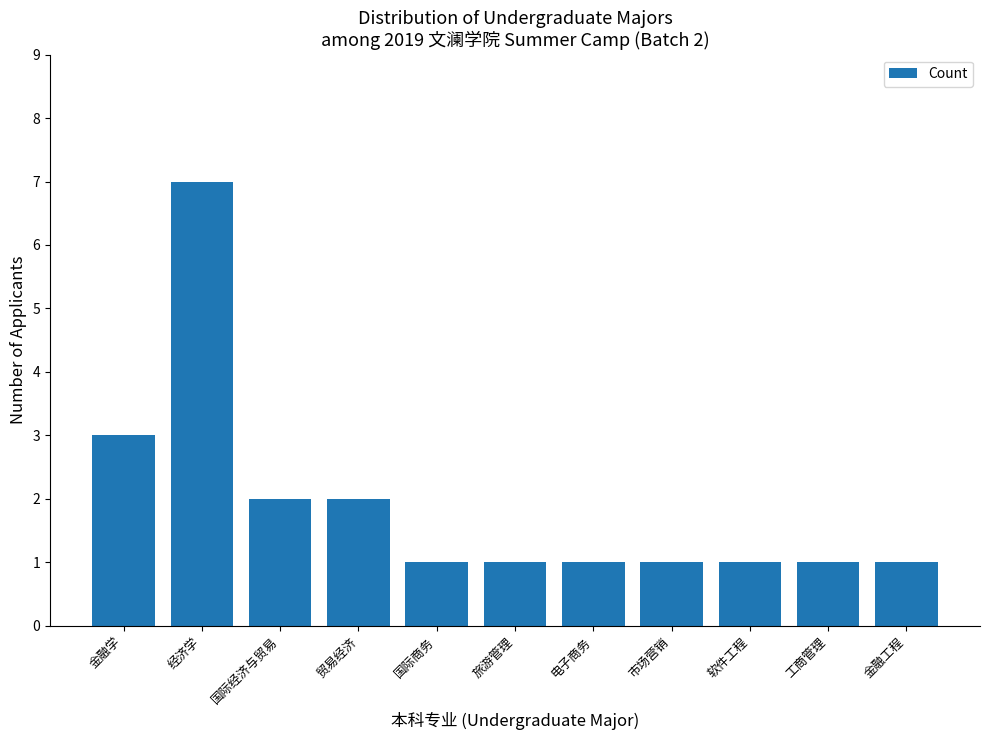

Are the bars horizontal?

No